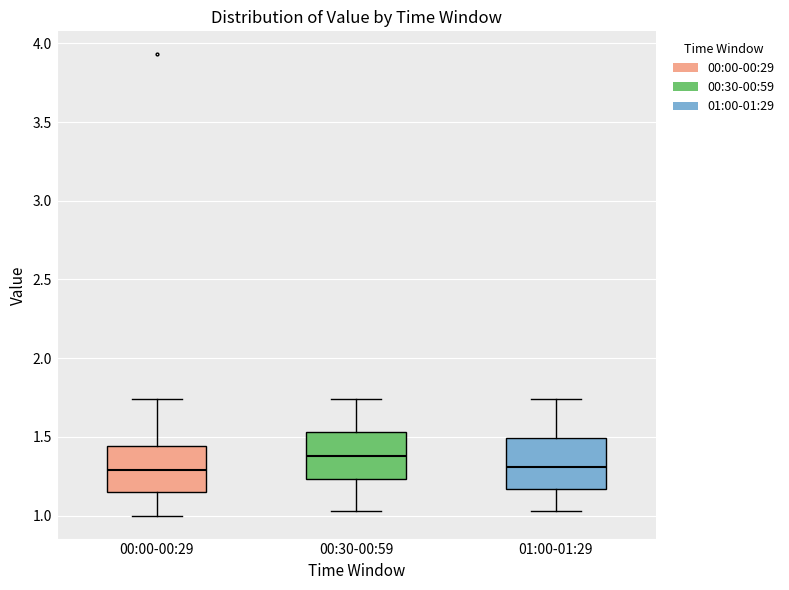

Where does the lower whisker of the box for 00:30-00:59 end on the y-axis? The values are not printed on the chart, so give them approximately, as read against the axis.

1.05